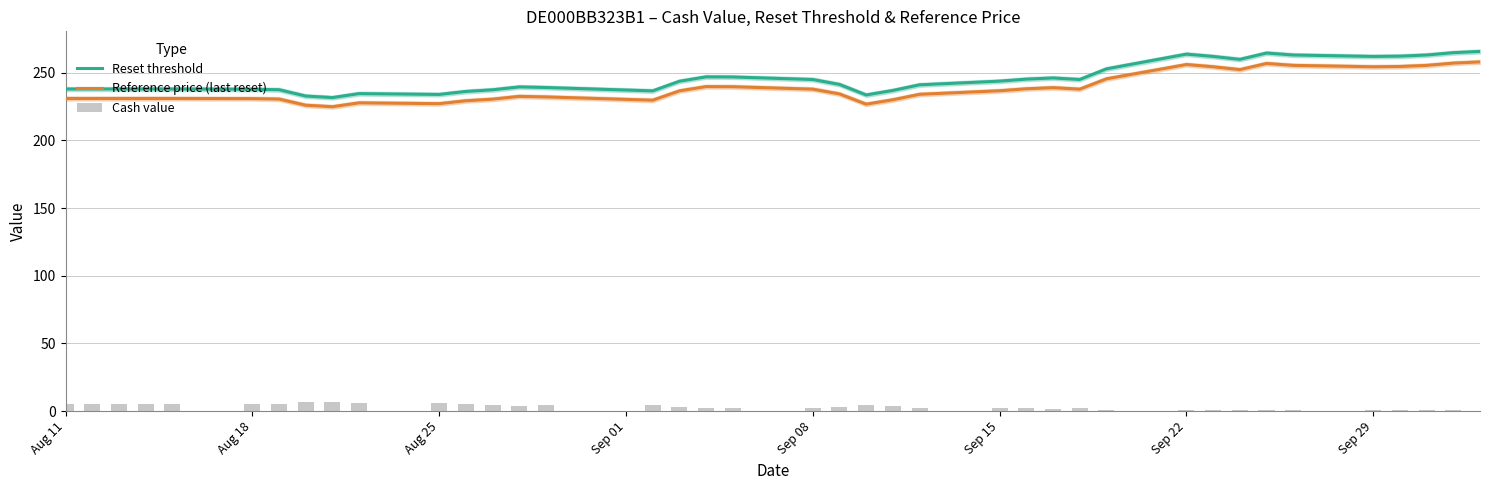

What is the maximum value for Reference price (last reset)?

258.0